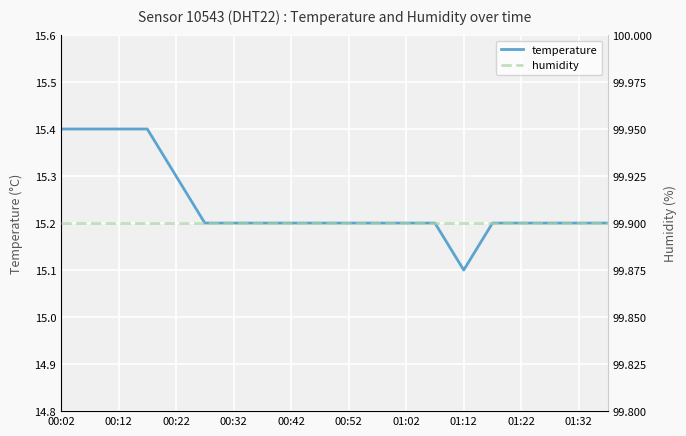

True or false: temperature and humidity intersect in this chart.

False